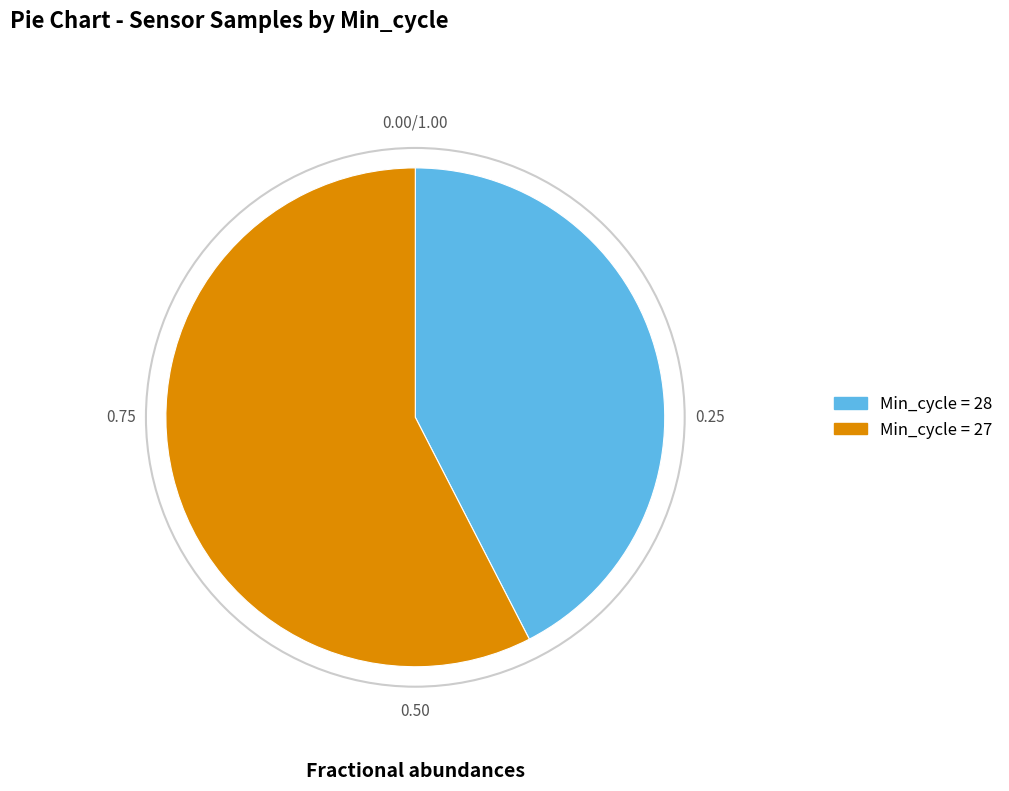

Is there any slice that represents more than half of the pie?

Yes